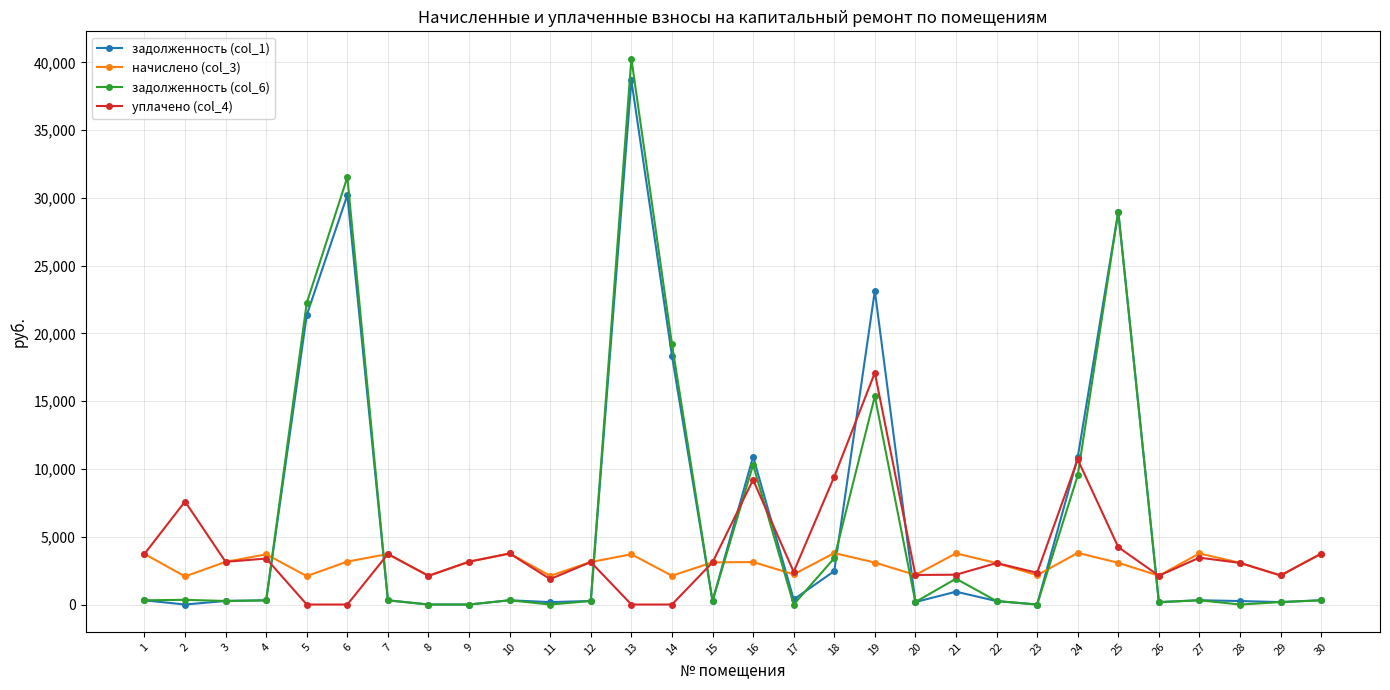

Which series changed the most between 5 and 17?

задолженность (col_6)